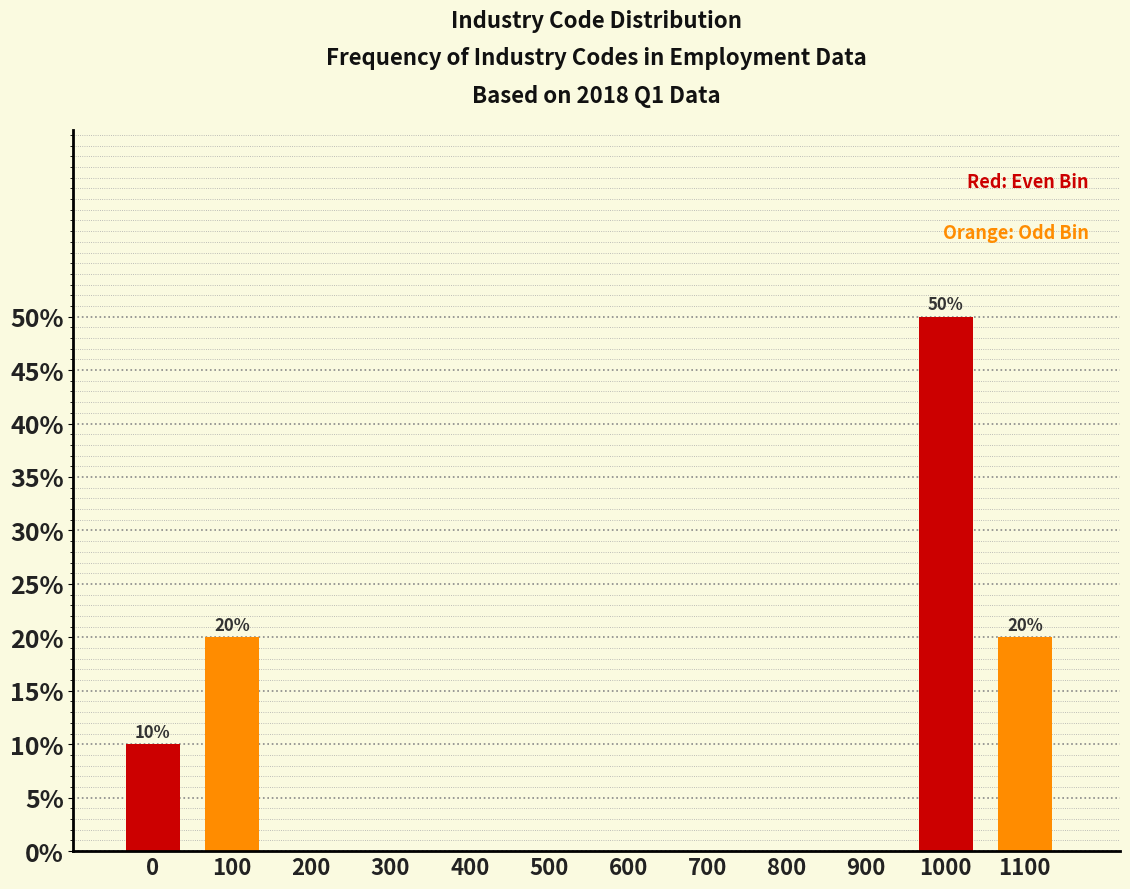

Reading left to right, list all the values displayed in this chart.

0=10	100=20	200=0	300=0	400=0	500=0	600=0	700=0	800=0	900=0	1000=50	1100=20